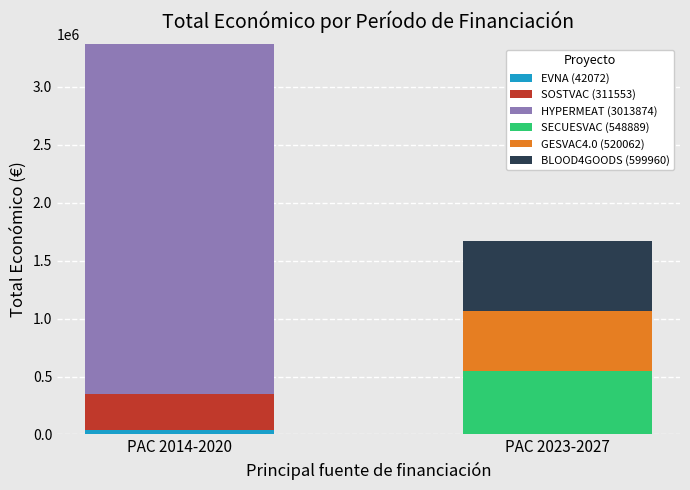

At which category is the sum across all series the highest?

PAC 2014-2020